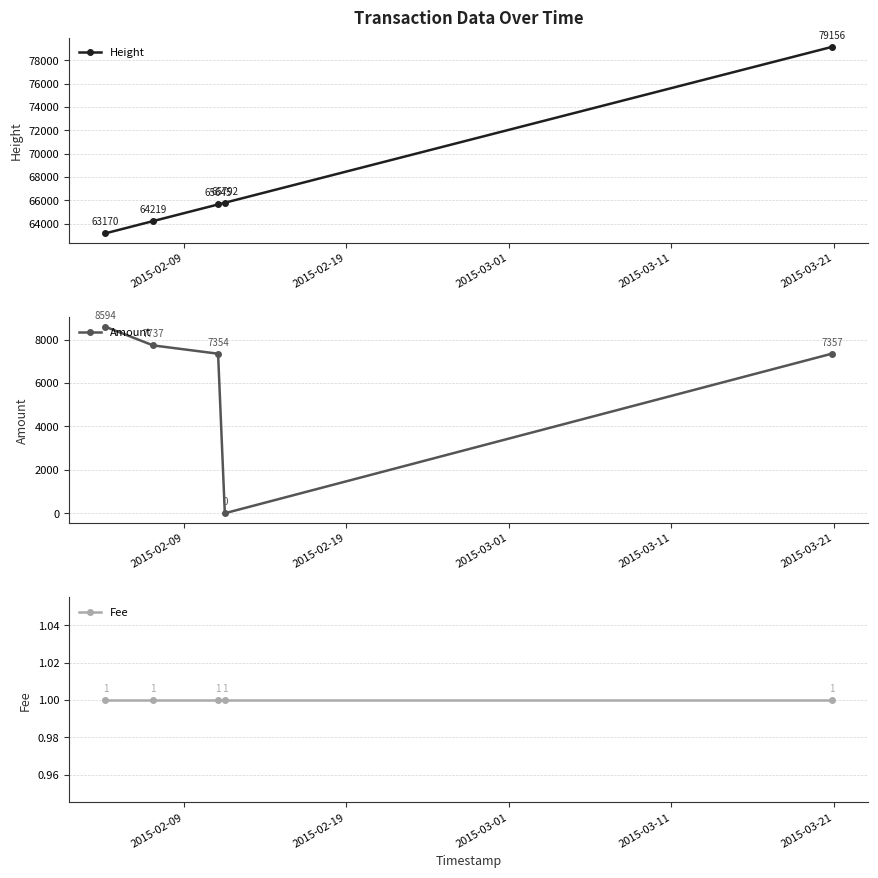

True or false: Height has more than 1 interior local peaks.

False